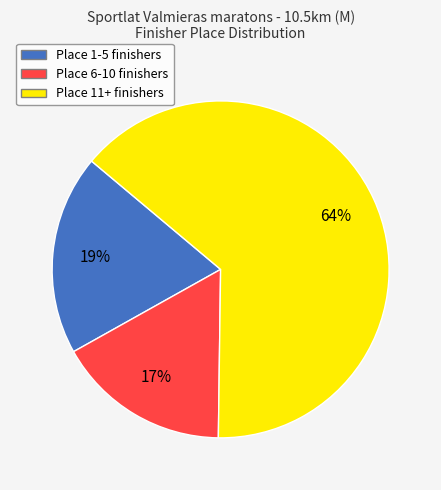

Is it true that Place 11+ is 3% of the pie?

False